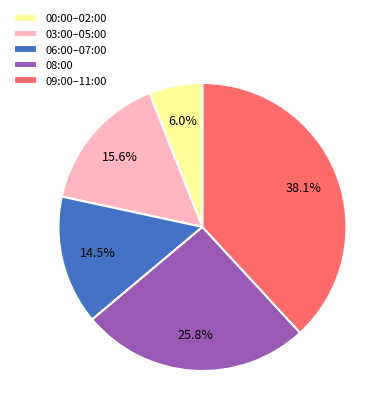

Combined, do 08:00 and 00:00–02:00 account for over 50%?

No